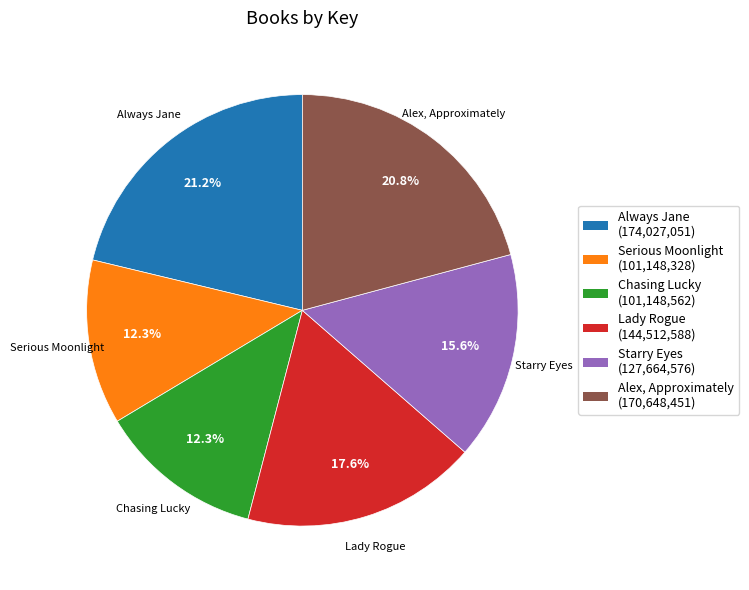

What is the ratio of the value at Chasing Lucky to the value at Serious Moonlight?

1.0